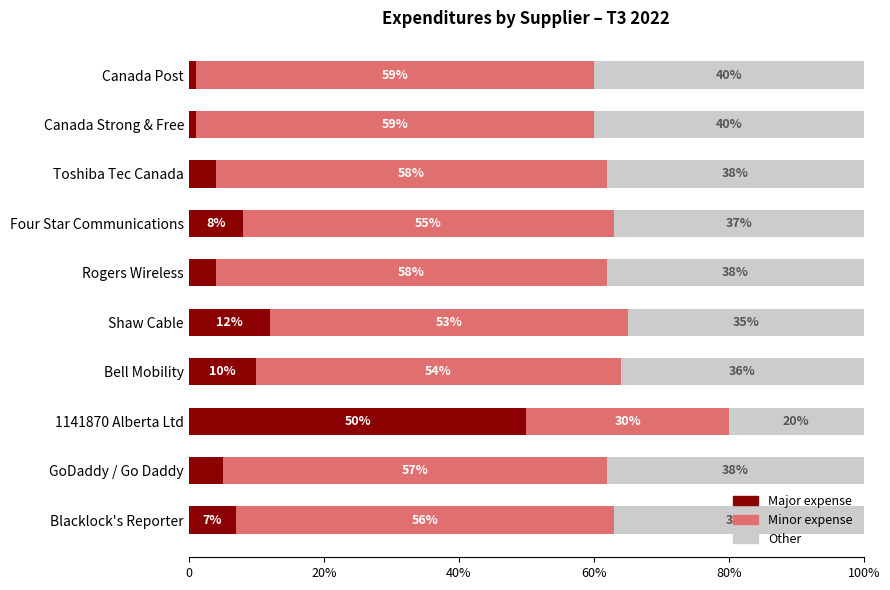

What are all the series names shown in the legend?

Major expense, Minor expense, Other